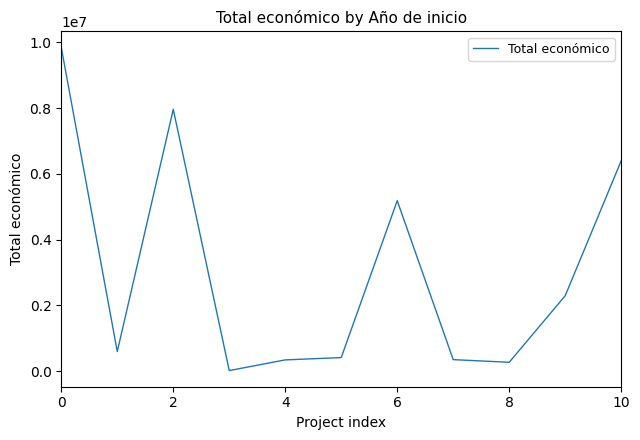

What is the greatest value displayed?

9847932